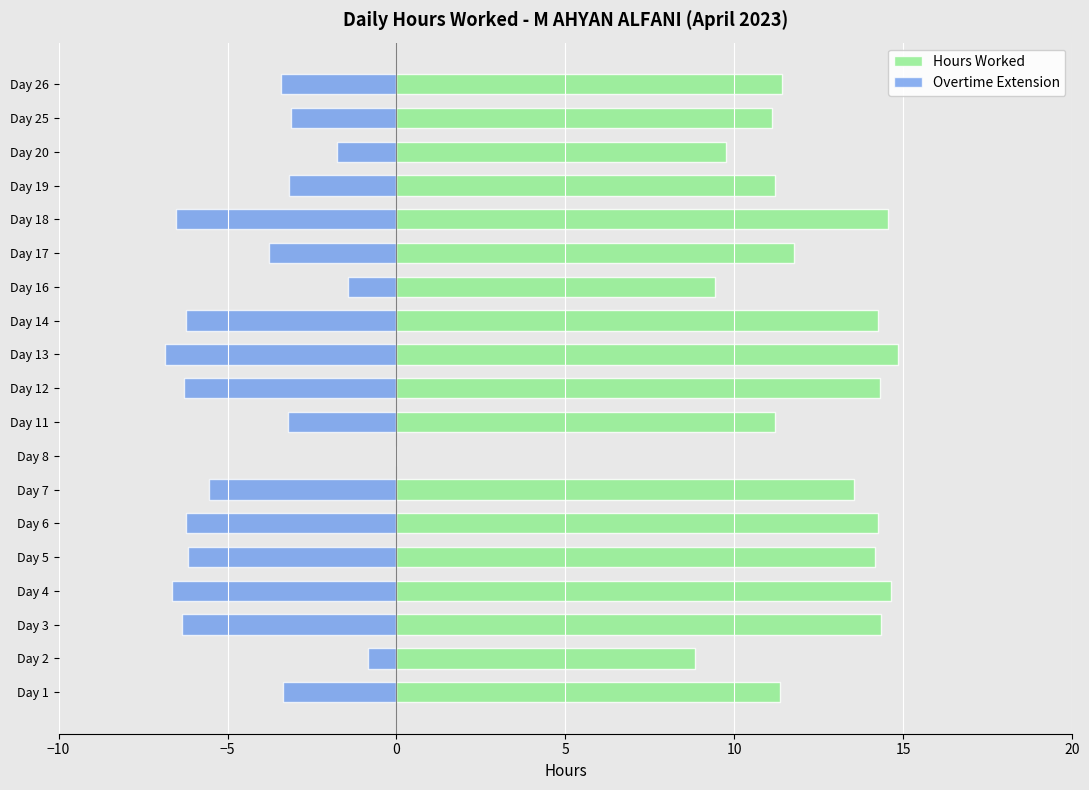

How many values in the Overtime Extension series exceed -3?

4